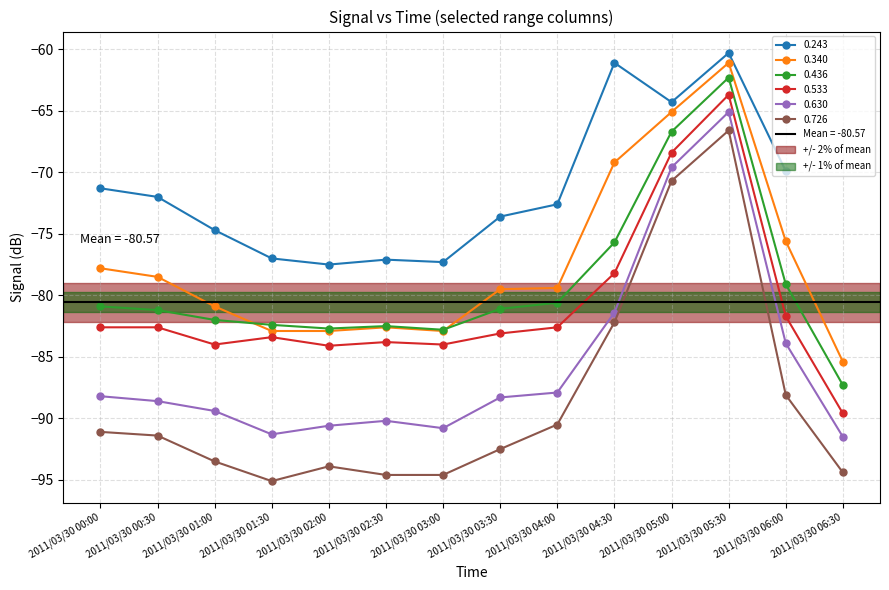

The value of 0.726 at 2011/03/30 01:00 is -93.5. True or false?

True